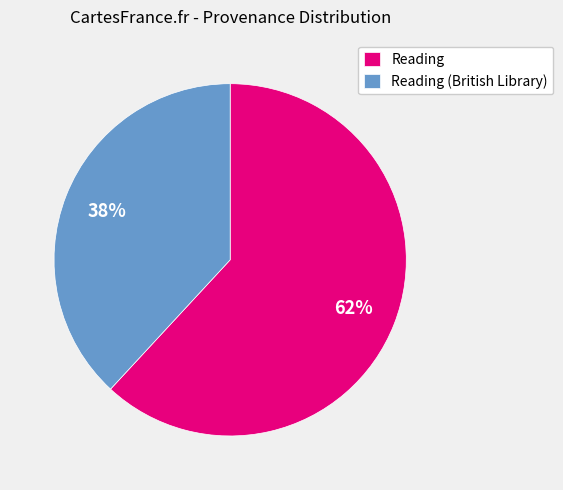

Which slice is the smallest?

Reading (British Library)